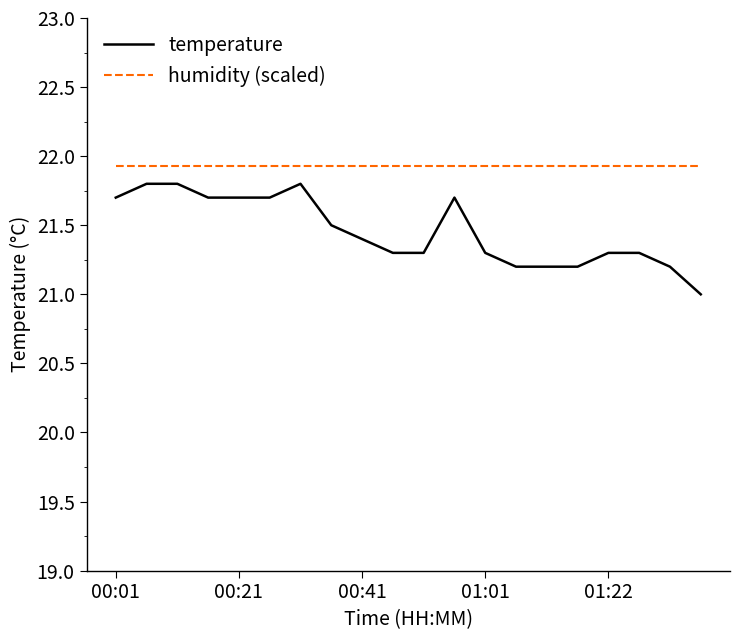

What is the difference between the maximum and minimum values in the temperature series?

0.8